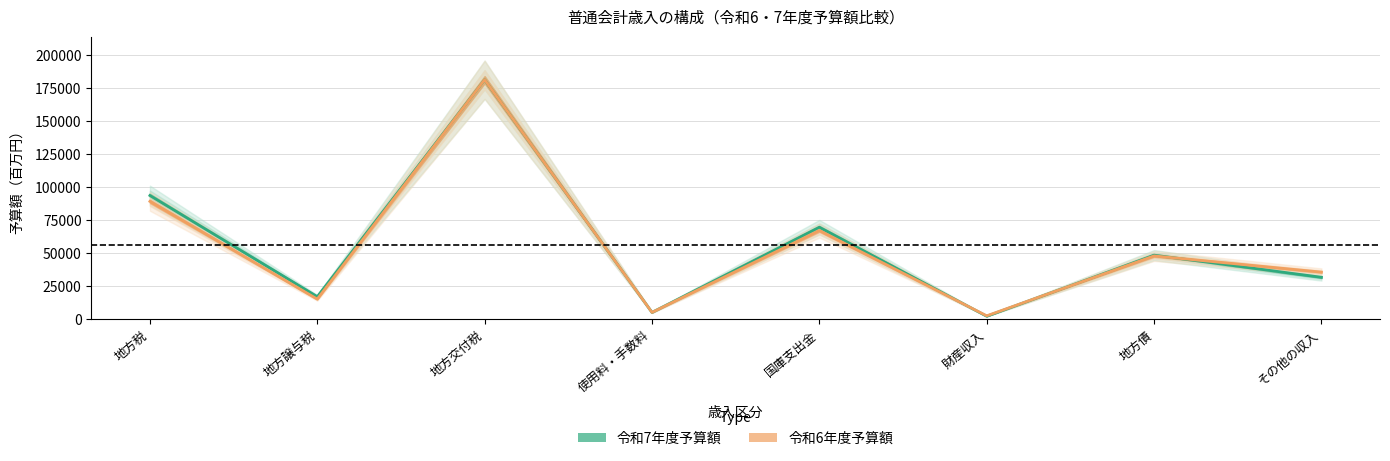

Which series has the widest spread of values?

令和7年度予算額